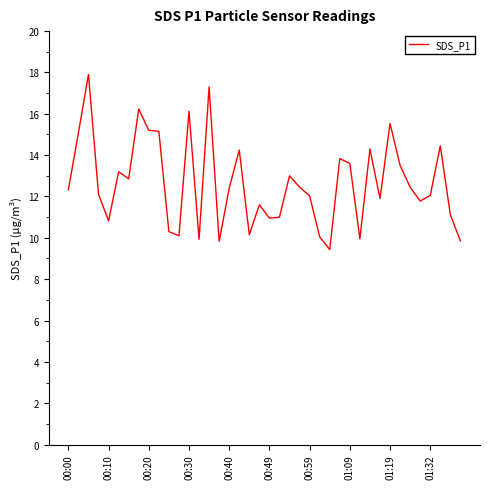

What is the maximum value shown in the chart?

17.9